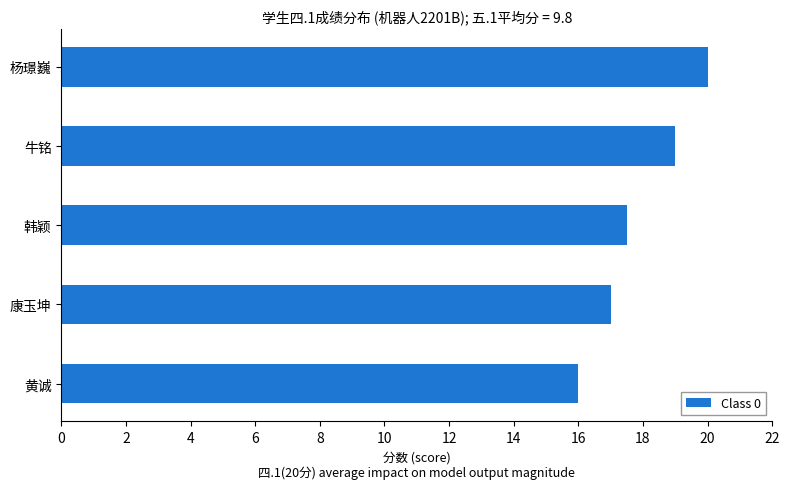

At which label is the value closest to 18?

韩颖